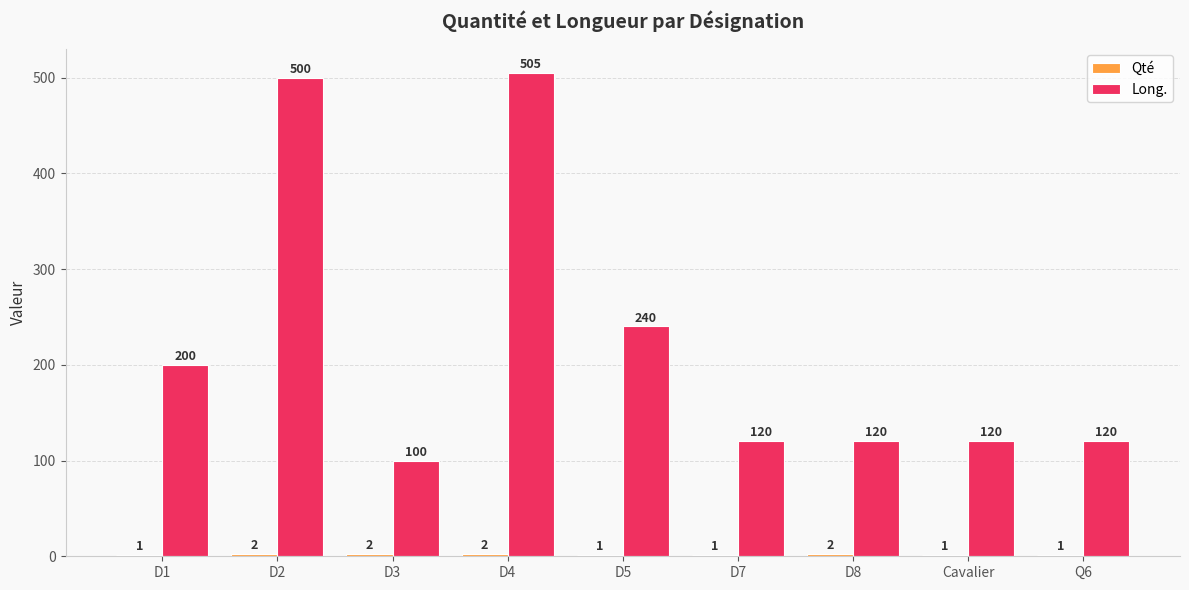

What is the highest value of the Long. series?

505